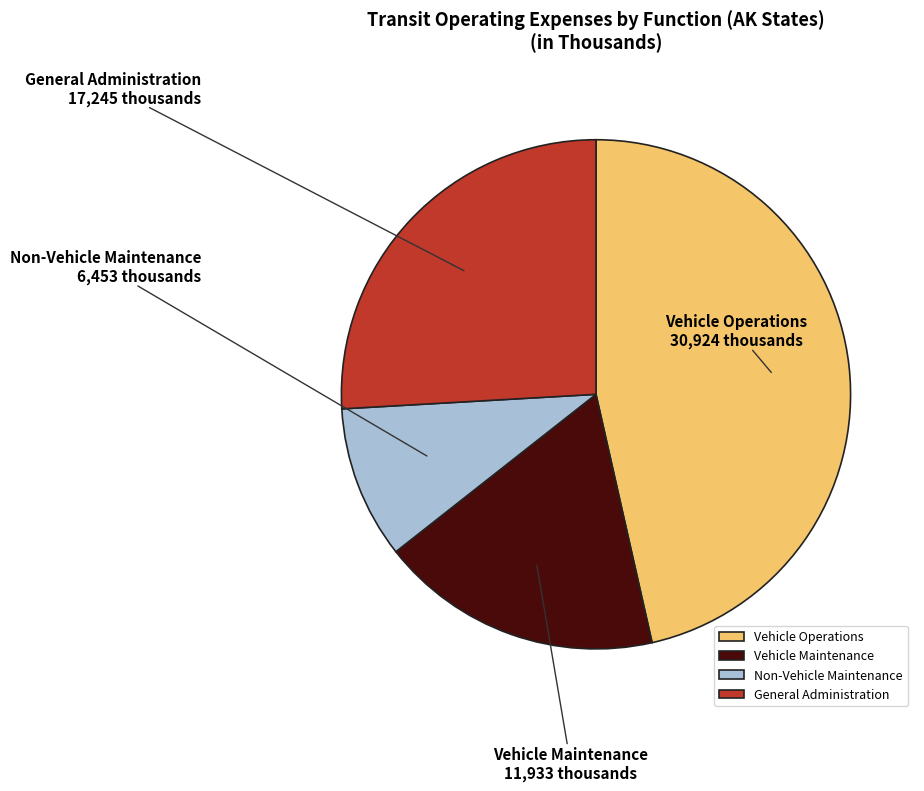

Which category has the smallest portion of the pie?

Non-Vehicle Maintenance